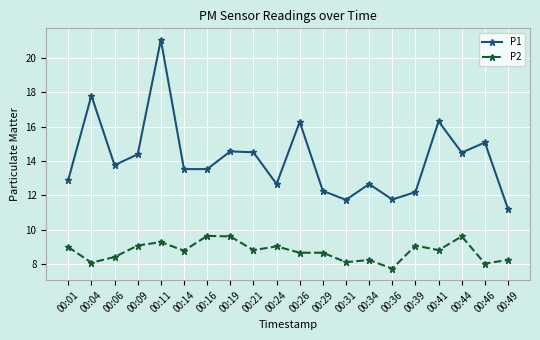

Read the P2 value at 00:14.

8.8